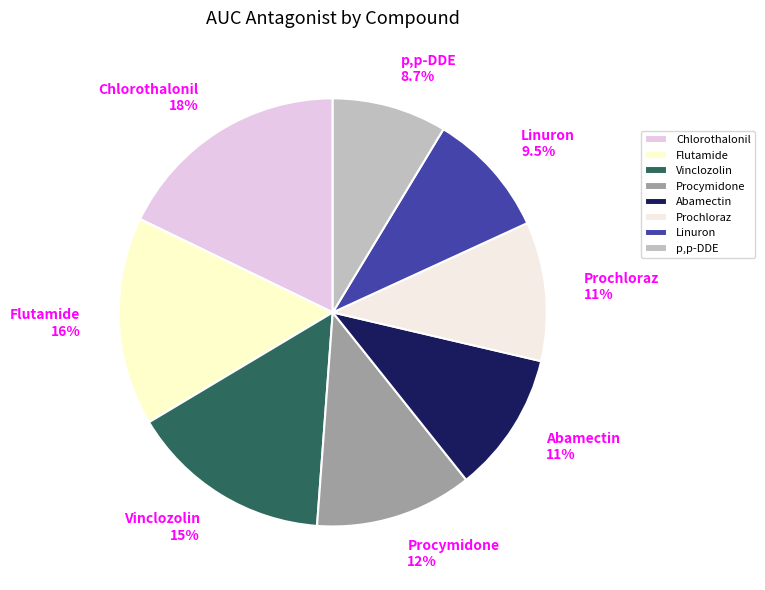

Does Abamectin 11% account for over 50% of the chart?

No